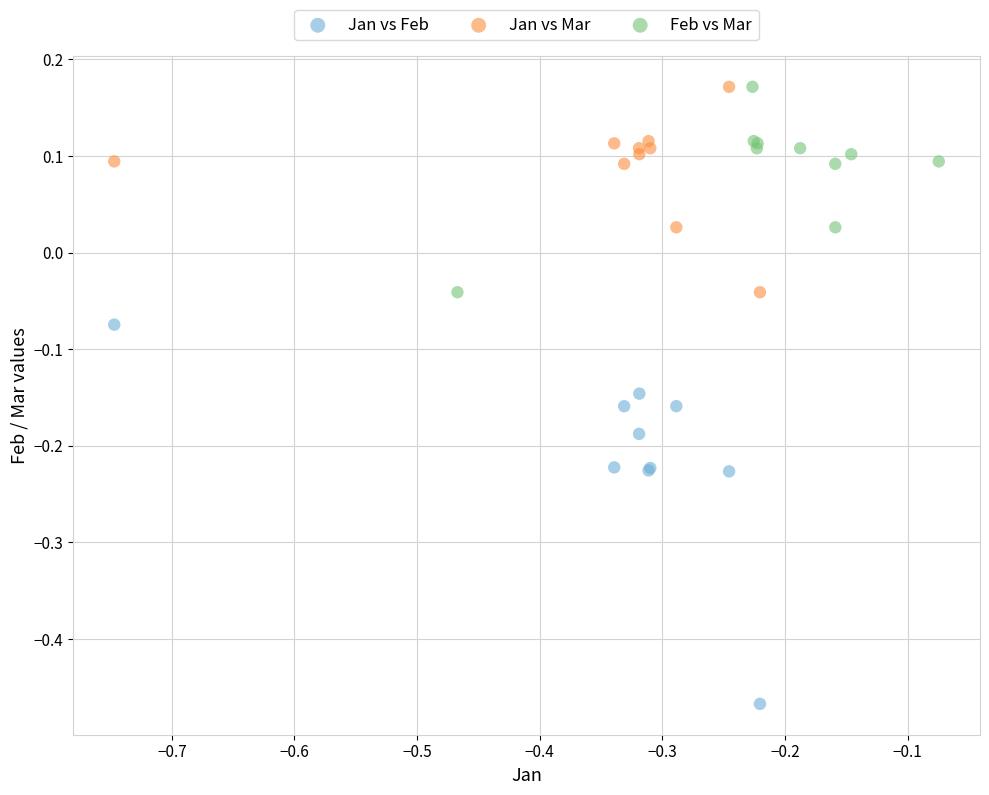

What are all the series names shown in the legend?

Jan vs Feb, Jan vs Mar, Feb vs Mar